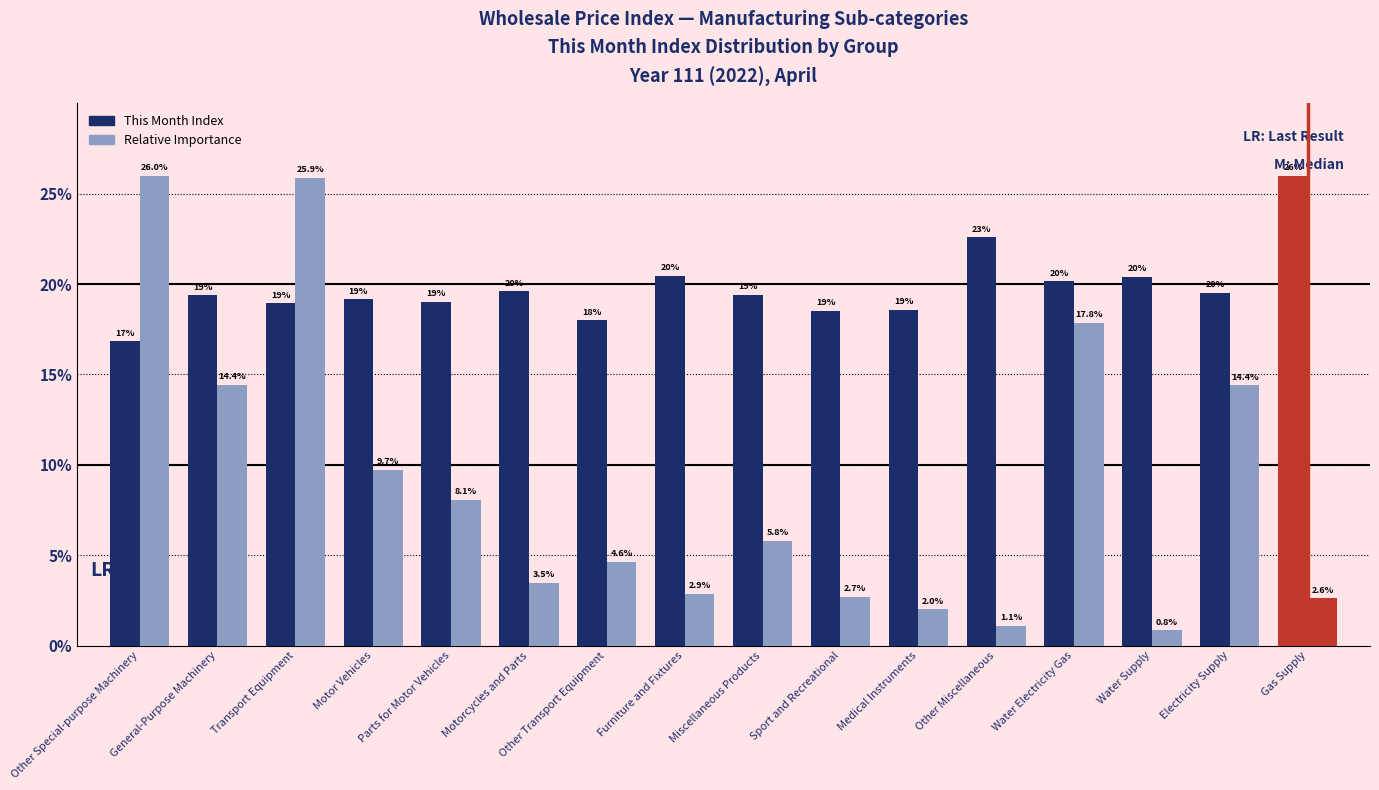

Between General-Purpose Machinery and Furniture and Fixtures, which series saw the biggest shift?

Relative Importance